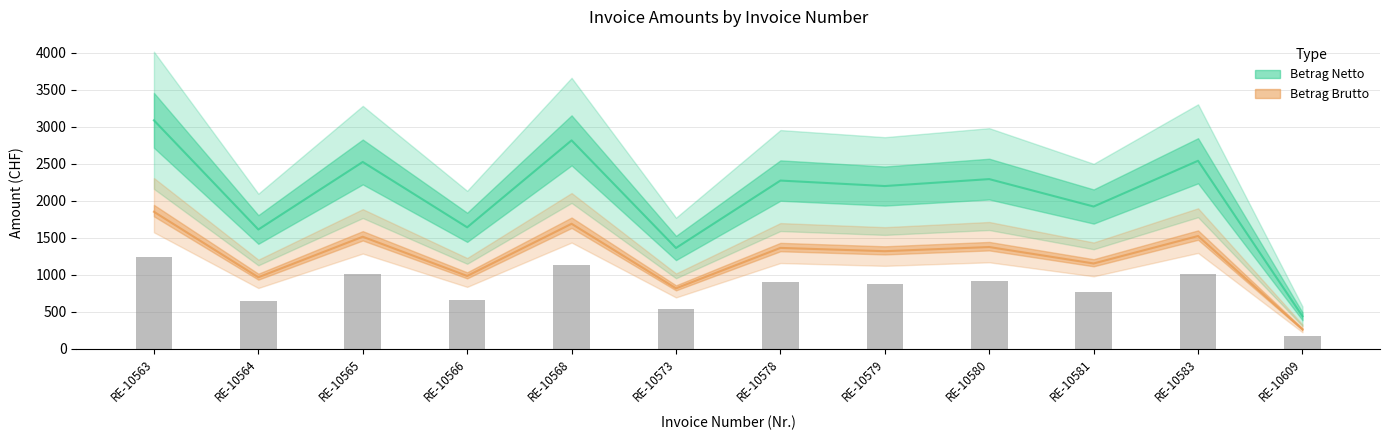

How many distinct data groups are displayed?

2